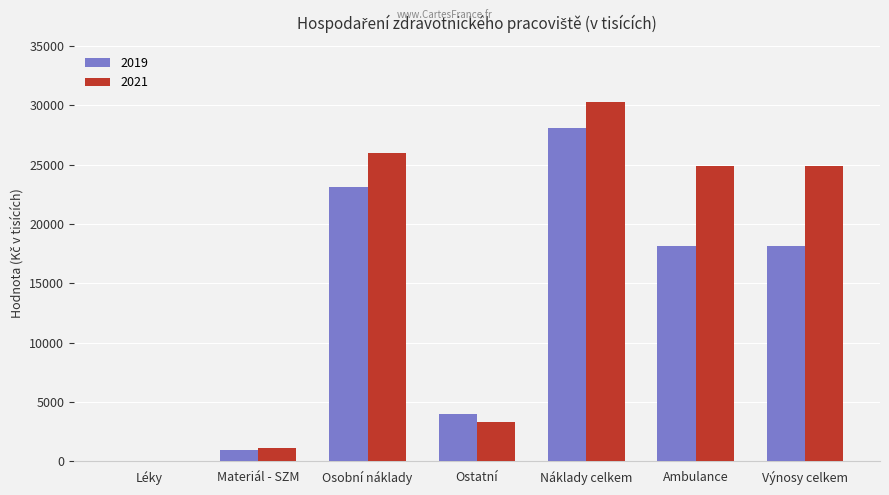

How many data points in 2019 are above 18176?

4